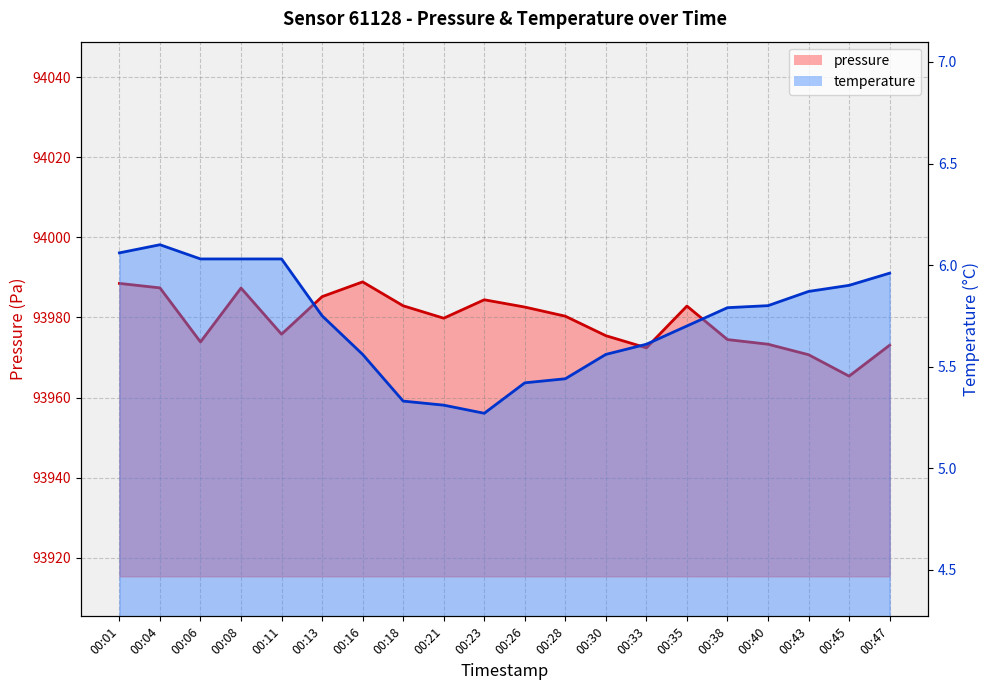

In pressure, how many points are lower than both neighbors (excluding endpoints)?

5